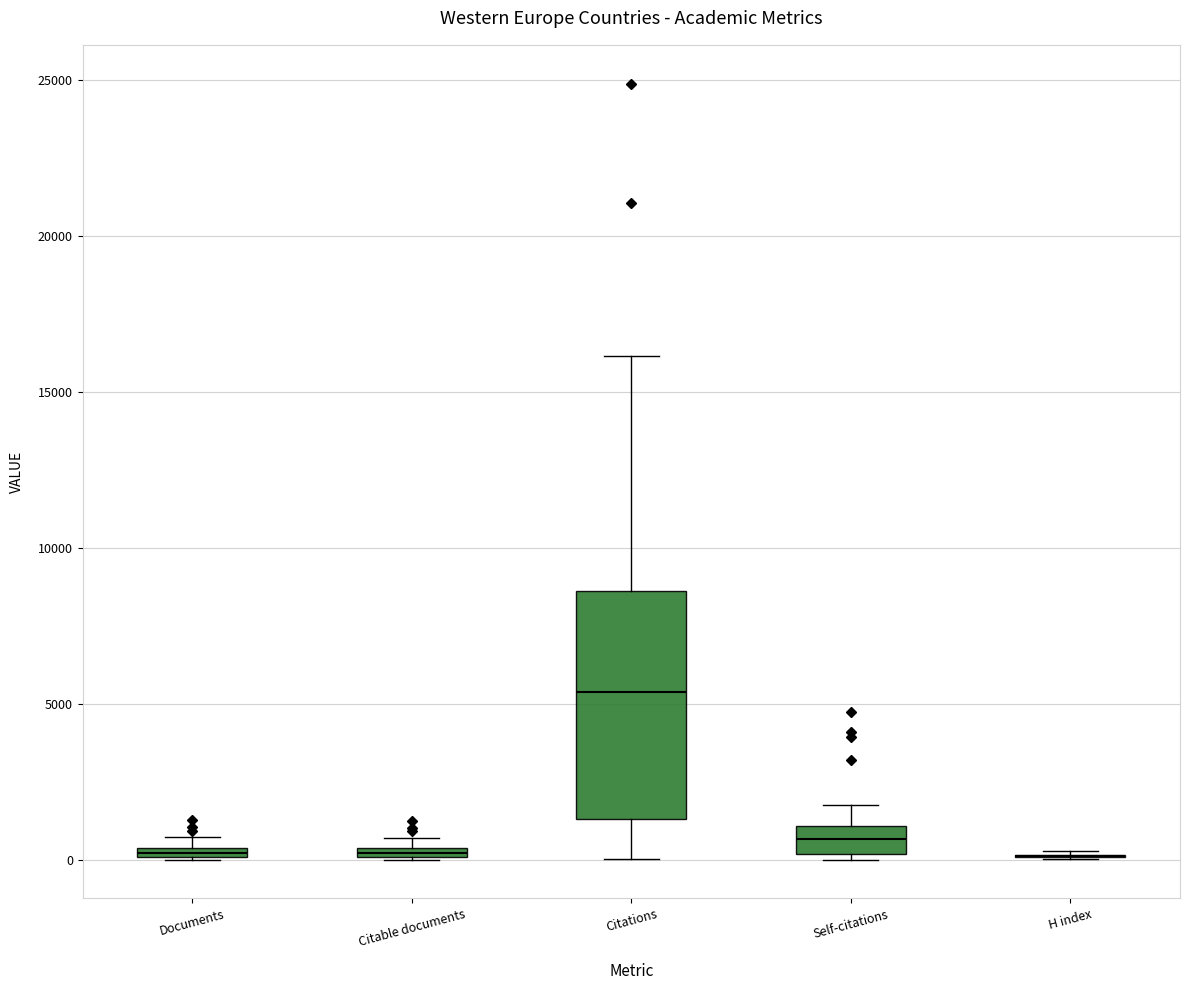

Where does the median line of the box for Self-citations sit on the y-axis? The values are not printed on the chart, so give them approximately, as read against the axis.

500